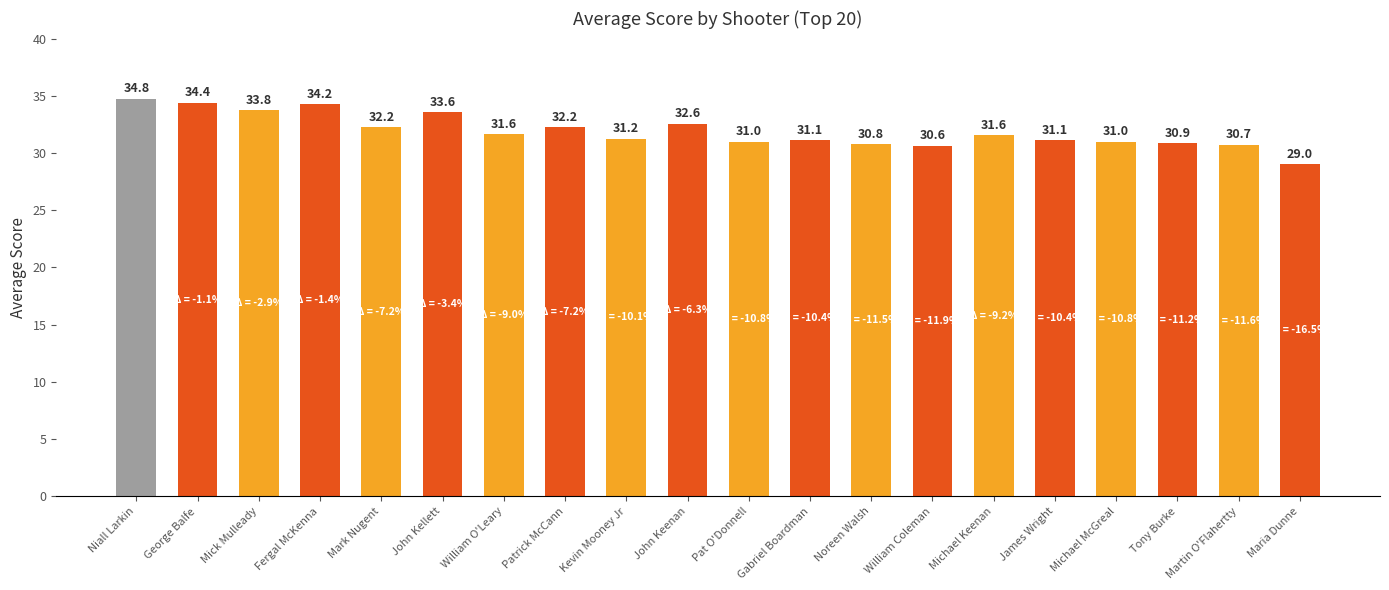

How many data points does each series have?

20